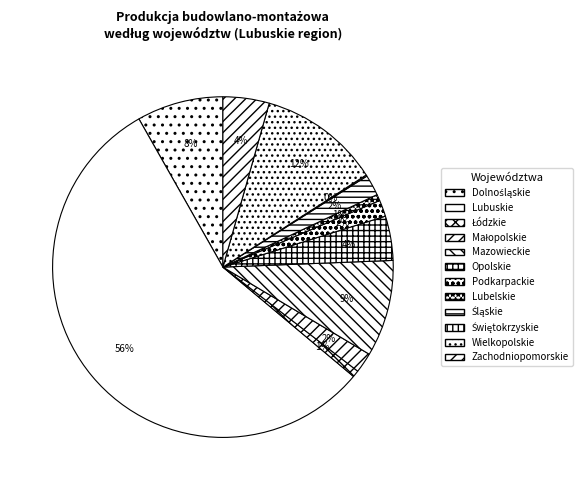

To the nearest percent, what is the average slice percentage?

8%